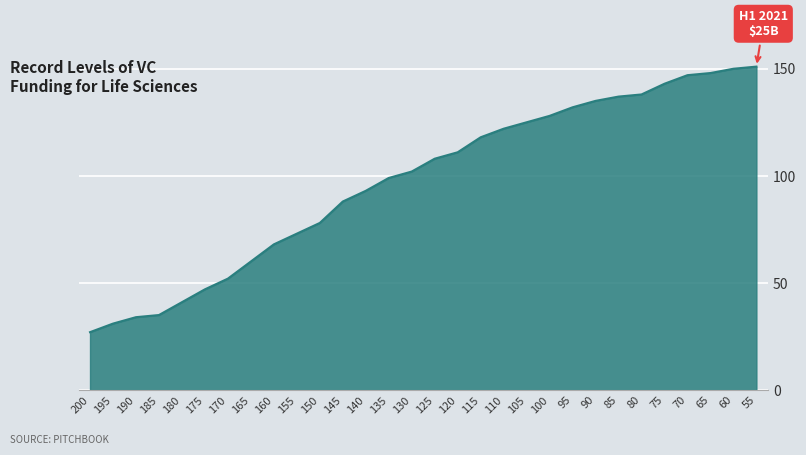

What is the change in value from 130 to 105?

+23